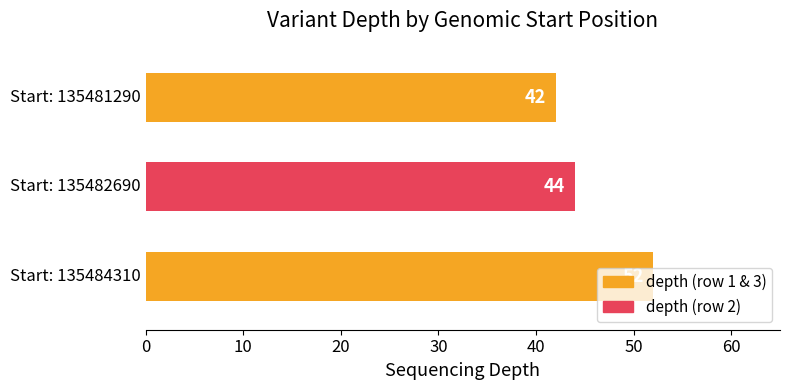

What is the sum of all values?

138